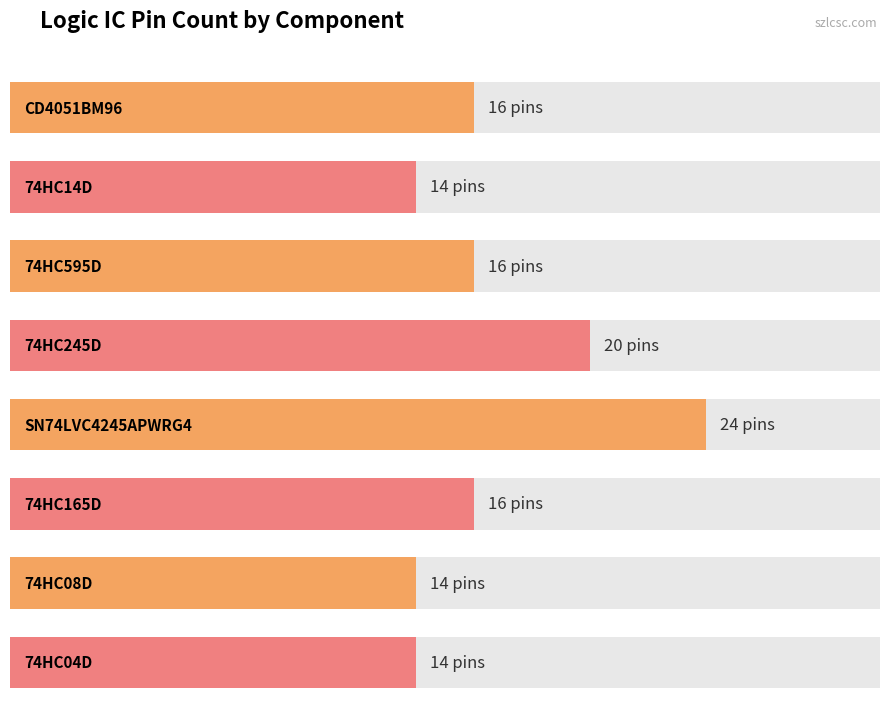

List the labels in order of value, smallest first.

74HC14D, 74HC08D, 74HC04D, CD4051BM96, 74HC595D, 74HC165D, 74HC245D, SN74LVC4245APWRG4